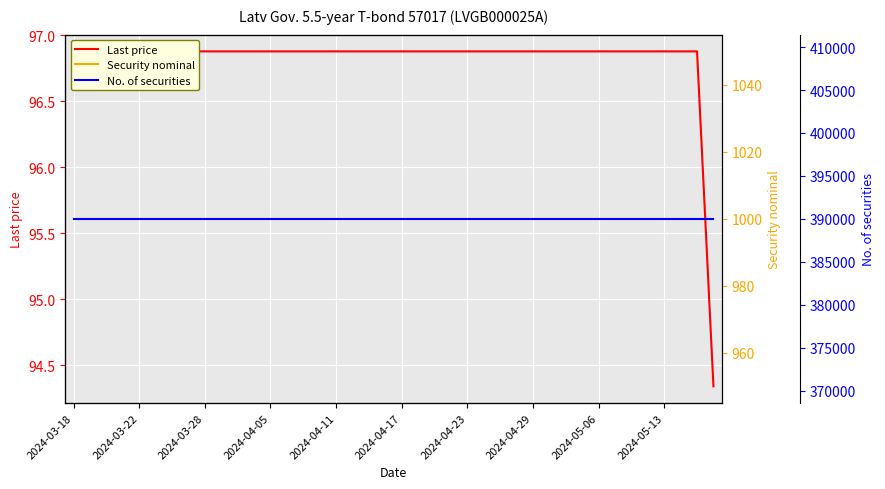

Which series changed the most between 33 and 36?

Last price